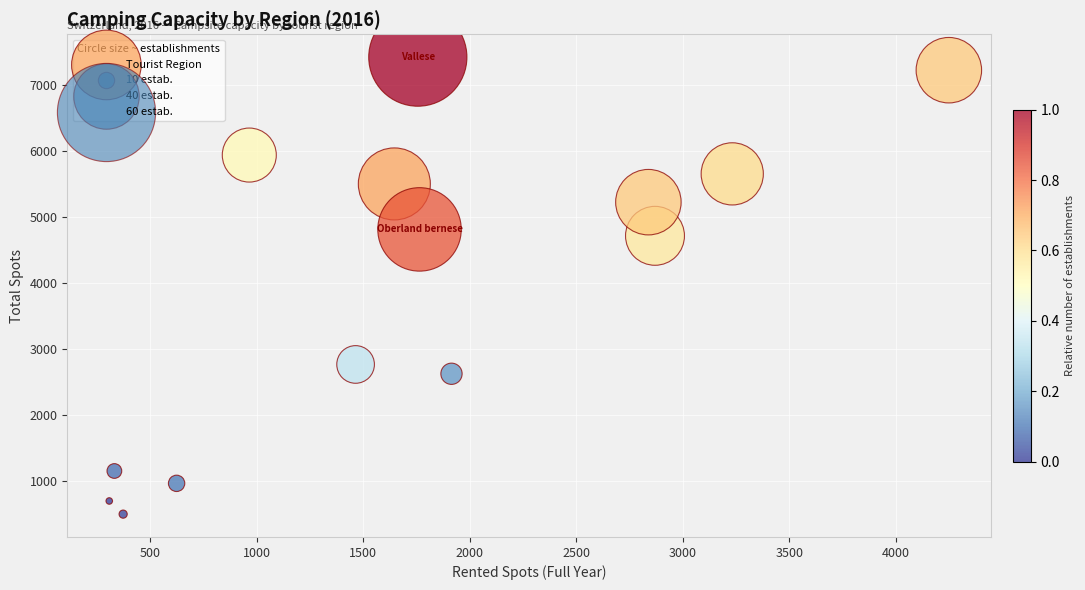

What Y value in the scatter plot is closest to 3959?

4713.5